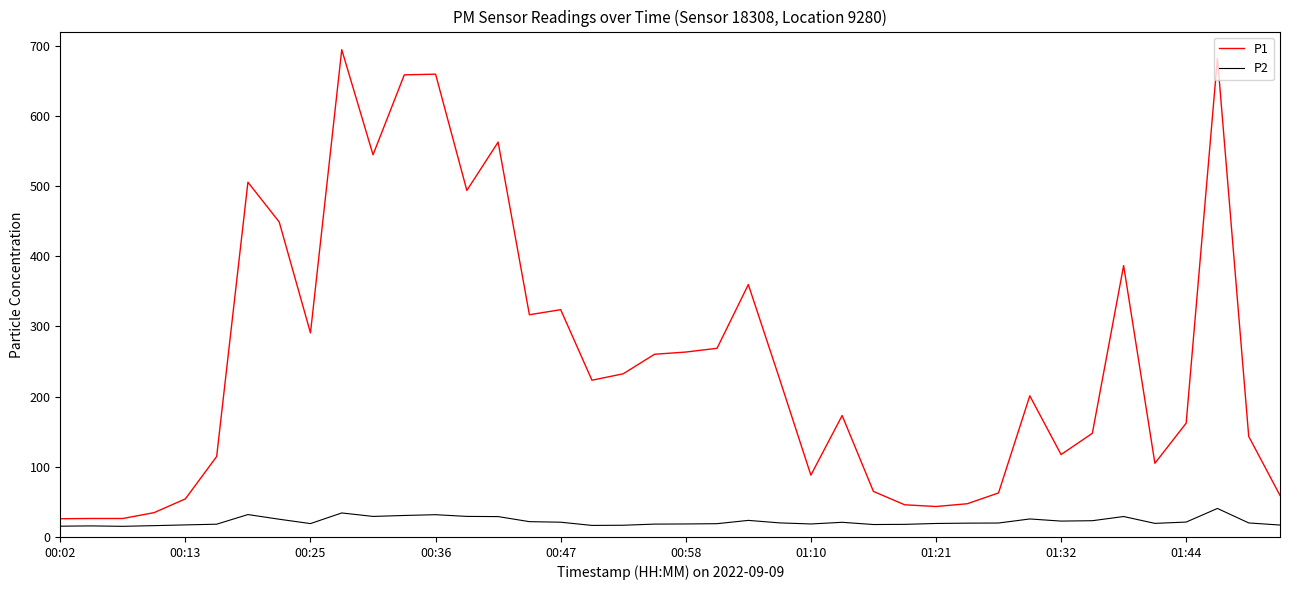

What is the smallest value displayed?

15.2